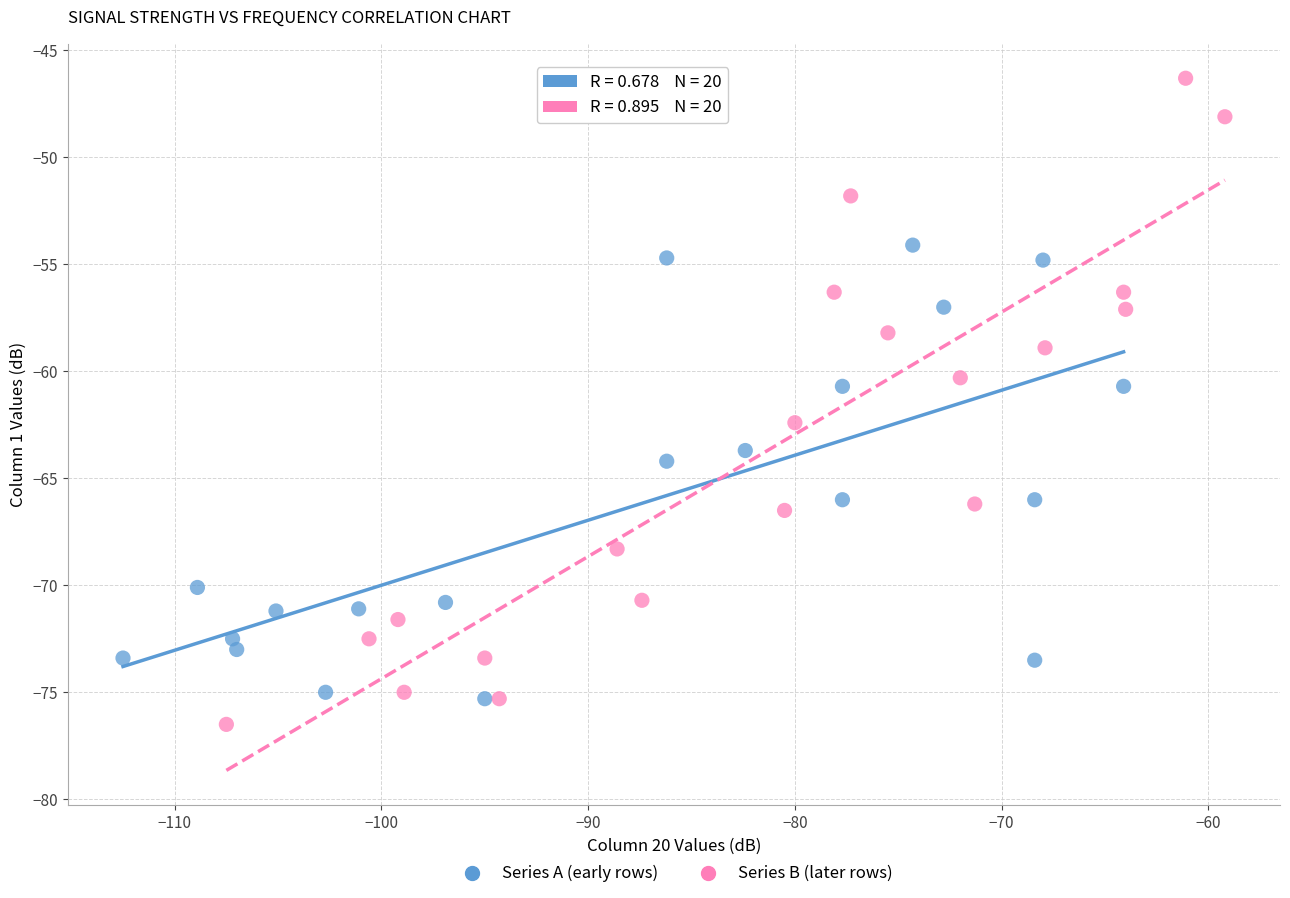

What are all the series names shown in the legend?

Series A (early rows), Series B (later rows)